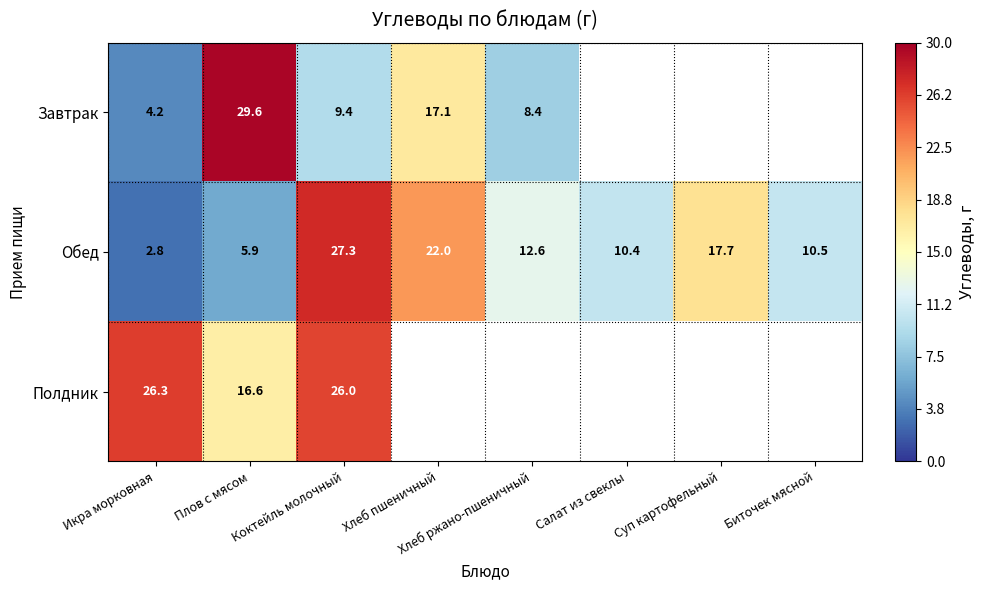

What is the minimum value for Обед?

2.8